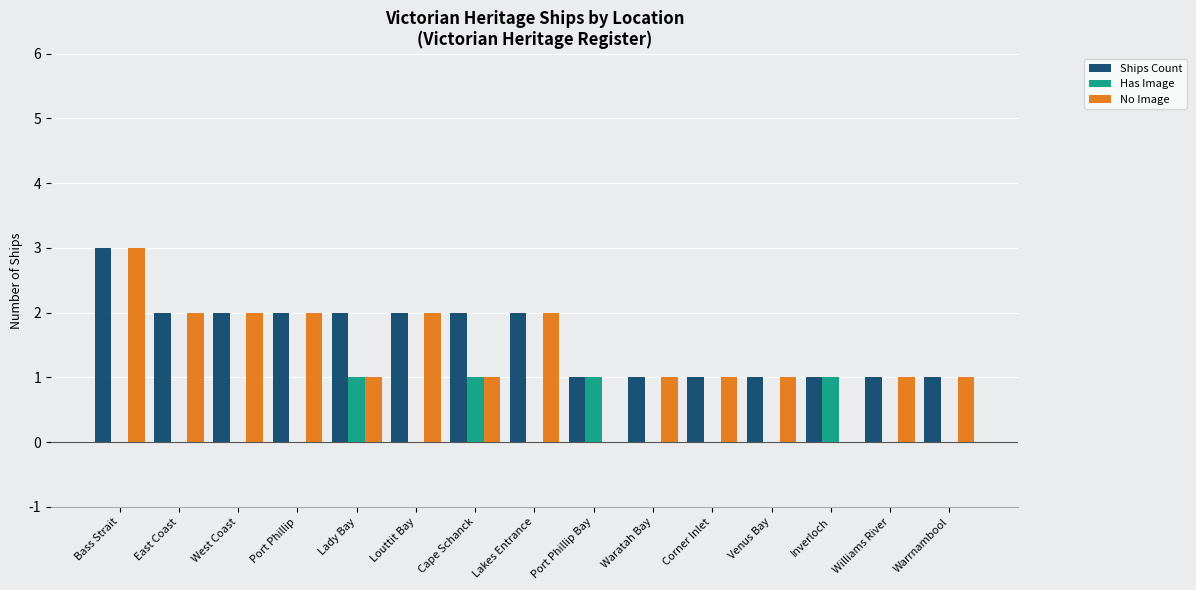

Which category has the highest value in the No Image series?

Bass Strait